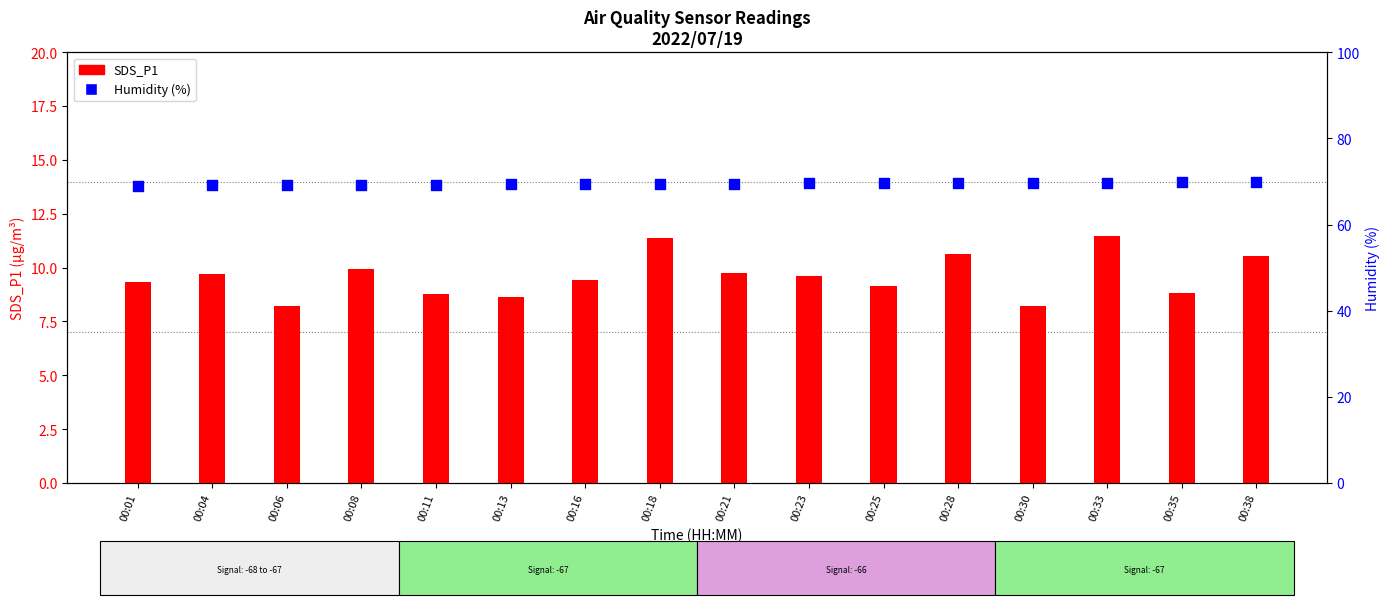

What is the total value across all series at 00:33?

81.2